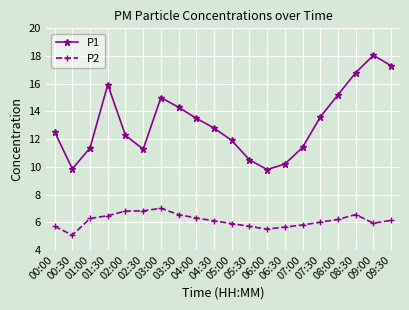

At which category does P1 reach its first local peak?

01:30